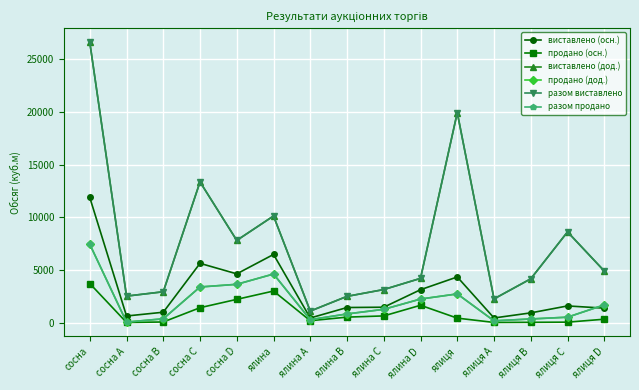

Where is the first local maximum for разом виставлено?

сосна C